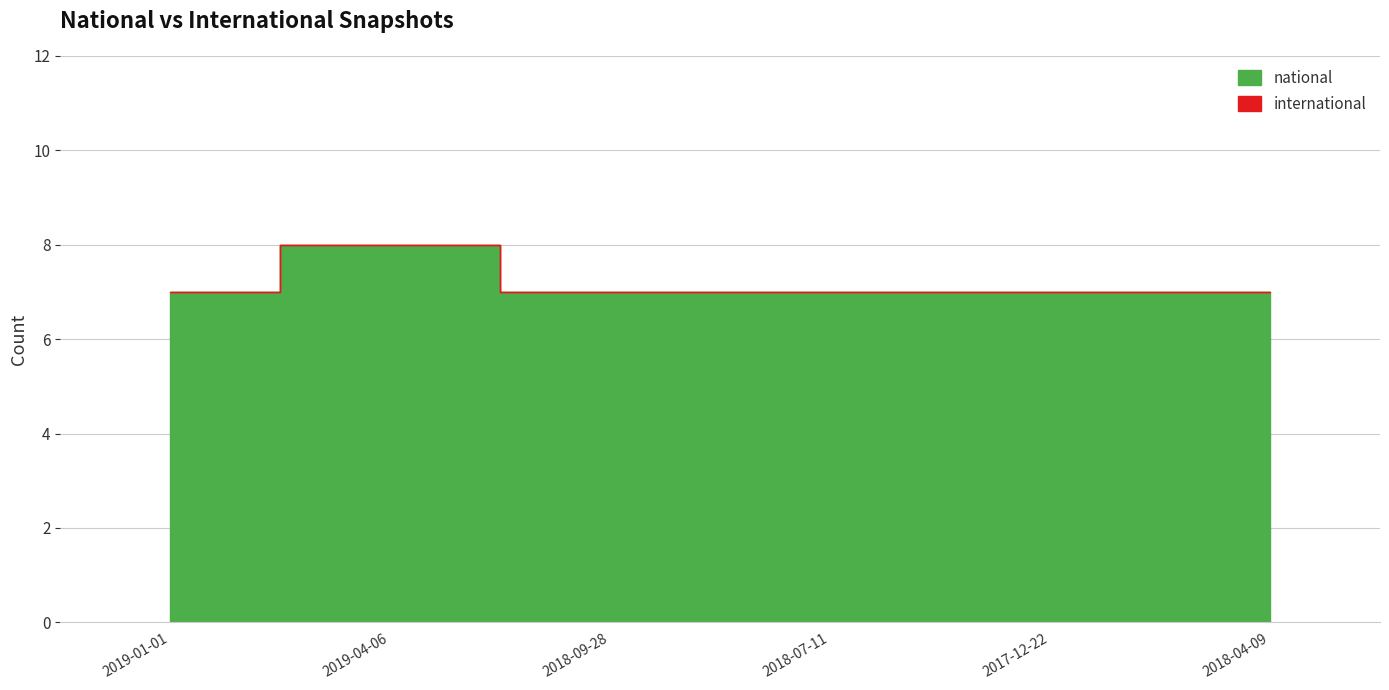

At 2018-04-09, list the series in order from smallest to largest.

international, national